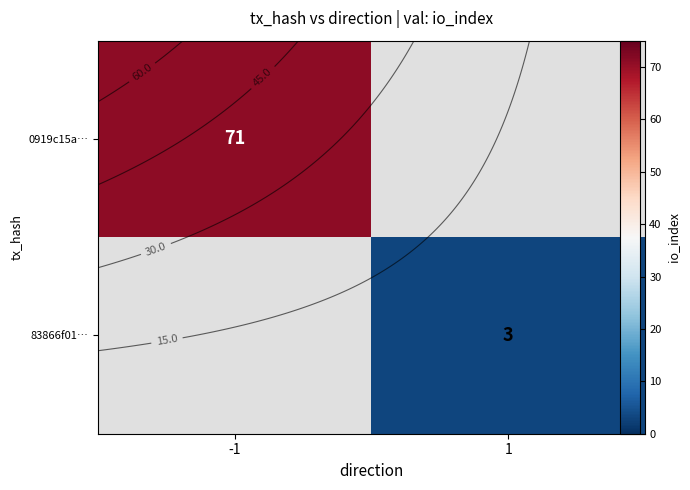

Which series has the widest spread of values?

0919c15a…